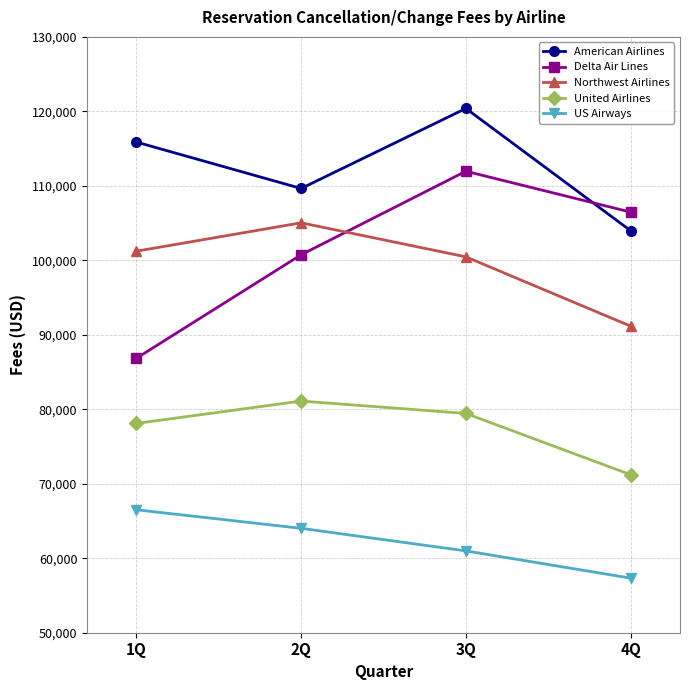

Reading right to left, transcribe all the data shown in this chart.

American Airlines: 103982	120394	109647	115876
Delta Air Lines: 106476	111962	100748	86853
Northwest Airlines: 91166	100466	105039	101227
United Airlines: 71219	79442	81104	78101
US Airways: 57331	60986	64017	66506